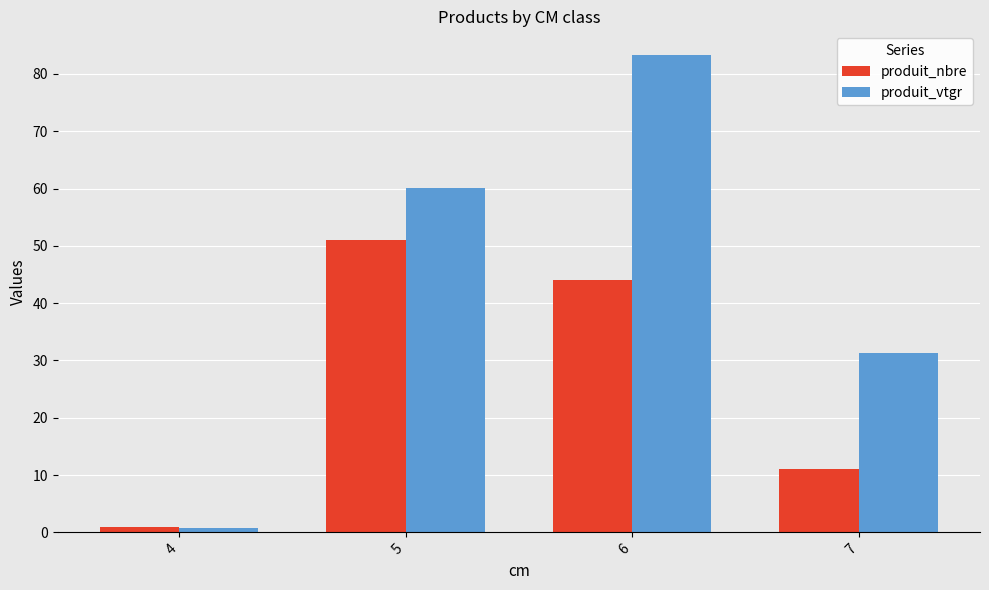

Reading left to right, extract all data points from this chart.

produit_nbre: 1.0	51.0	44.0	11.0
produit_vtgr: 0.7	60.1	83.3	31.2